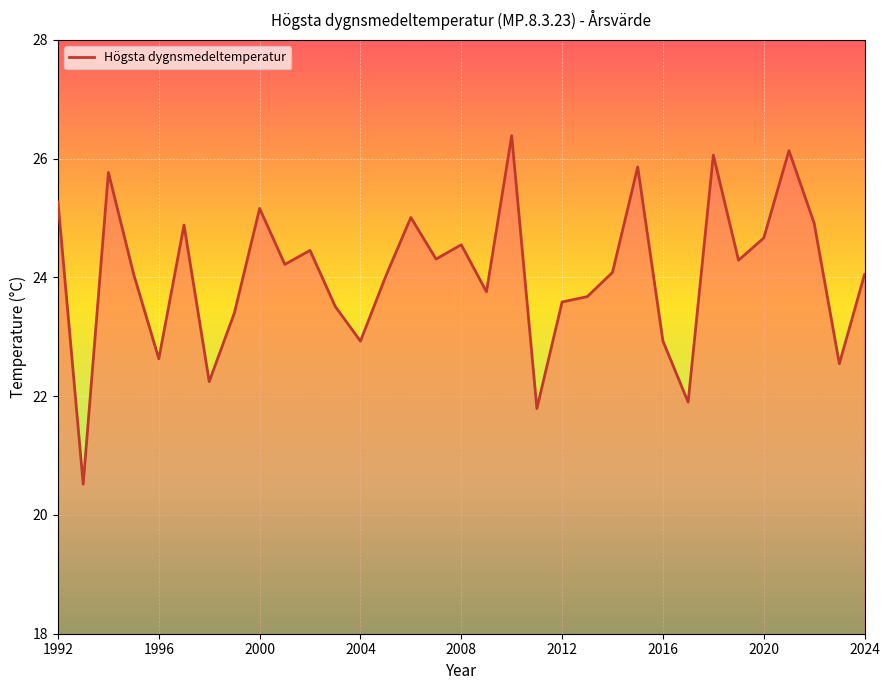

What is the average value?

24.0